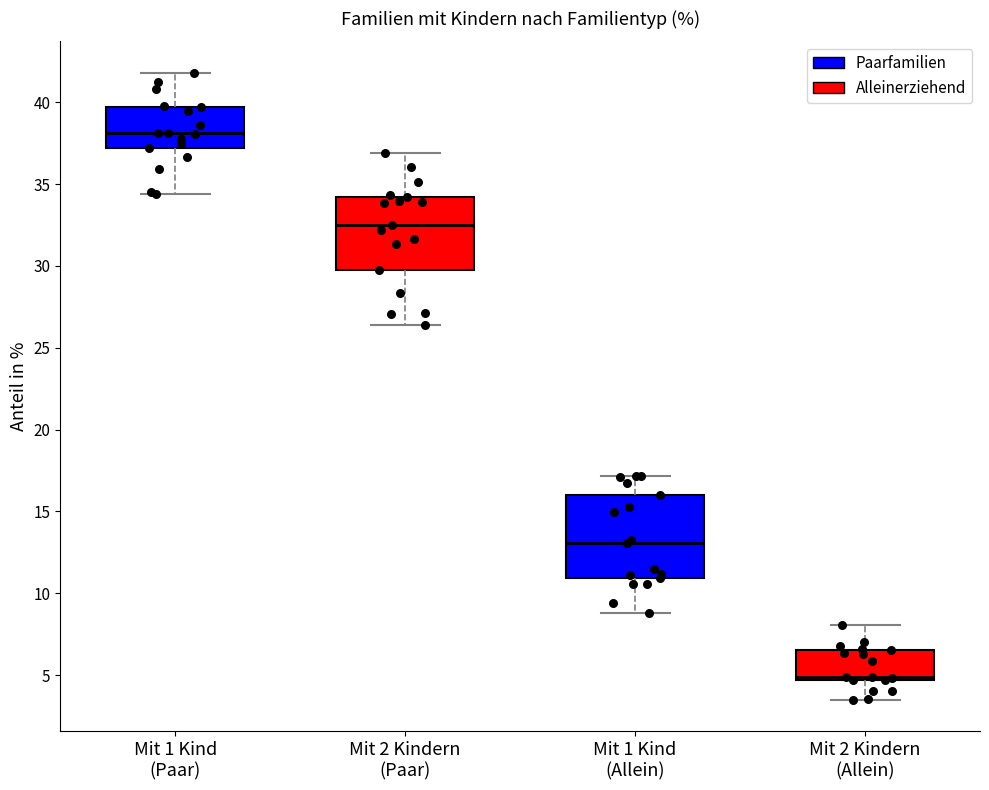

Where is the upper edge of the box for Mit 1 Kind (Allein) on the y-axis? The values are not printed on the chart, so give them approximately, as read against the axis.

16.0